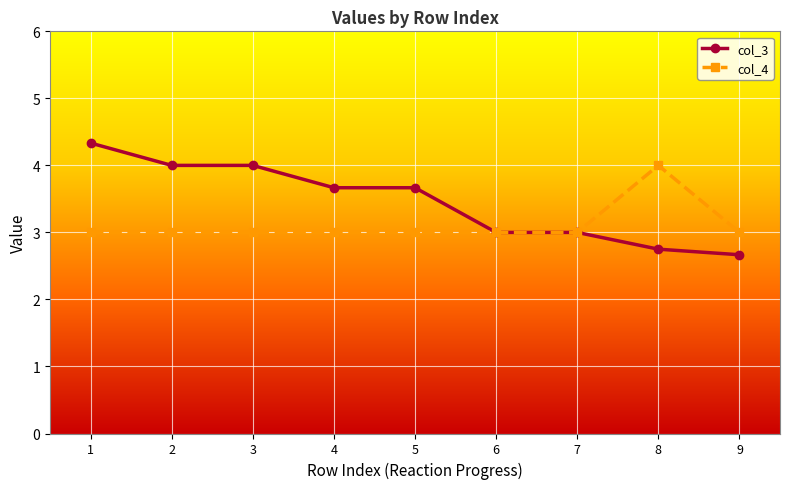

At which category is the sum across all series the highest?

1